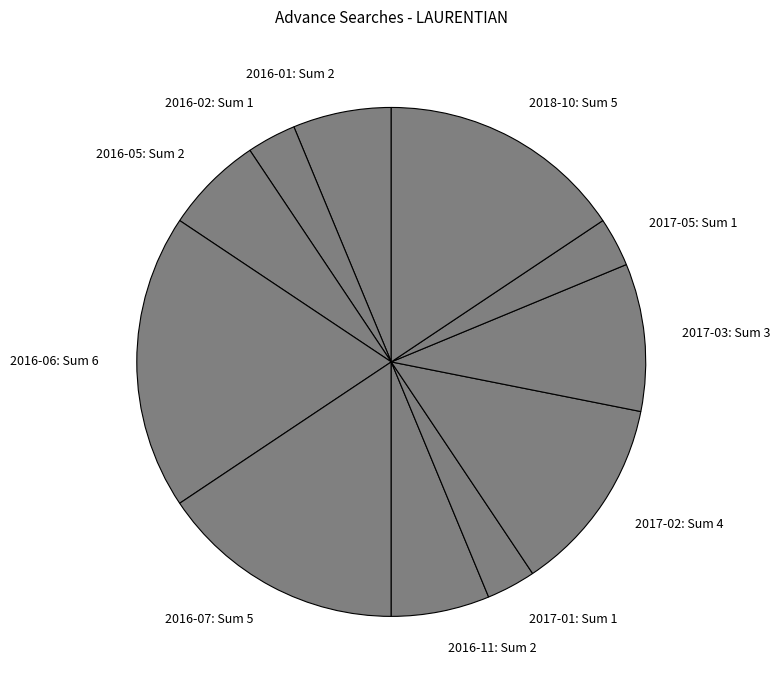

Which slice is the largest?

2016-06: Sum 6